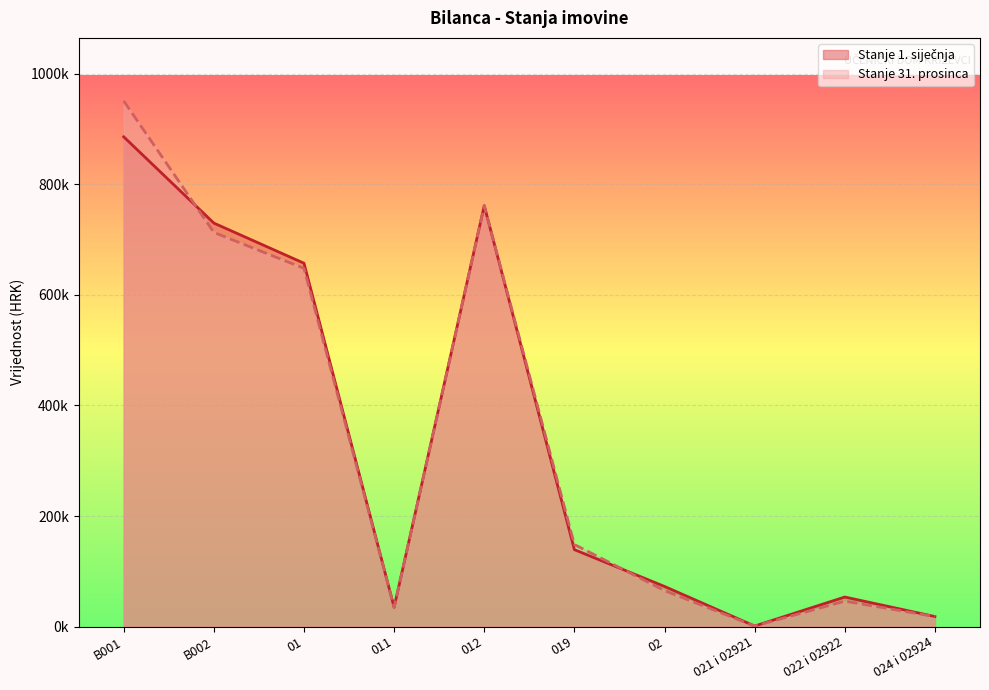

Read the Stanje 1. siječnja value at 024 i 02924.

18153.1